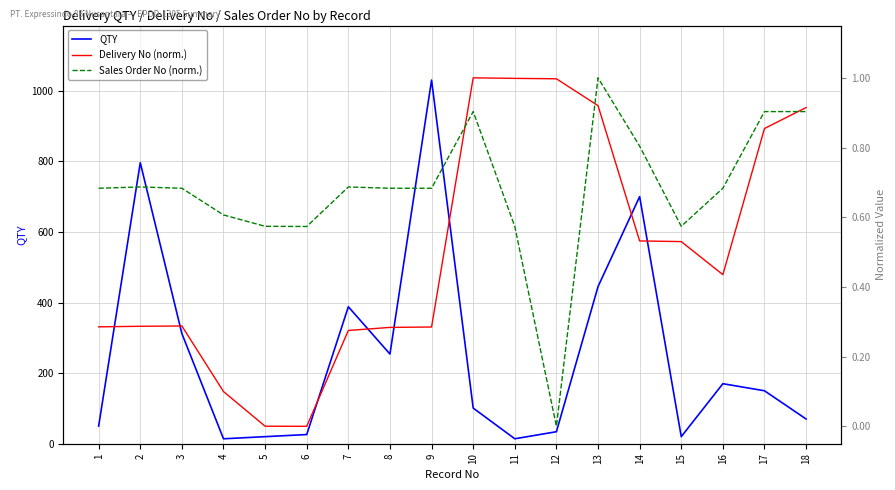

Which series has the widest spread of values?

QTY